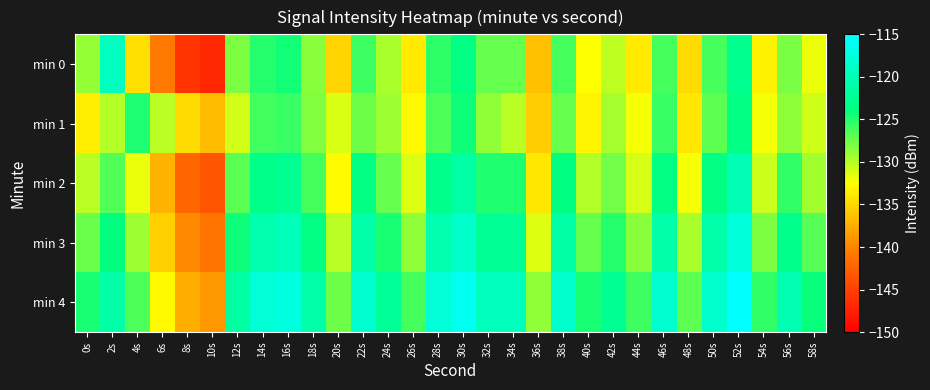

Which has a higher value, 14s or 38s?

14s